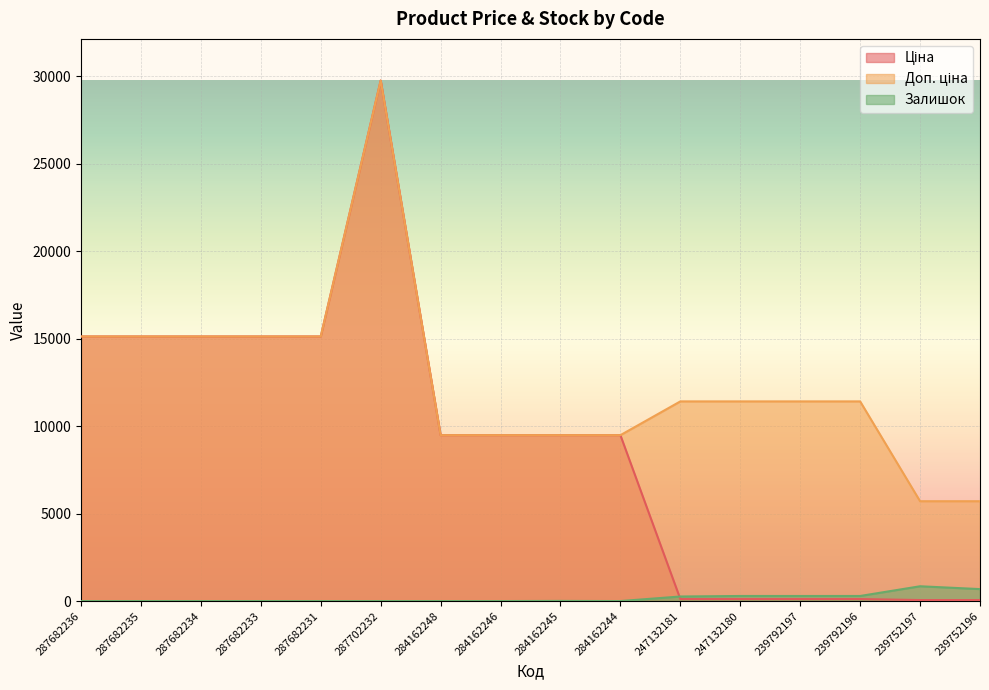

Where is the first local minimum for Залишок?

284162244